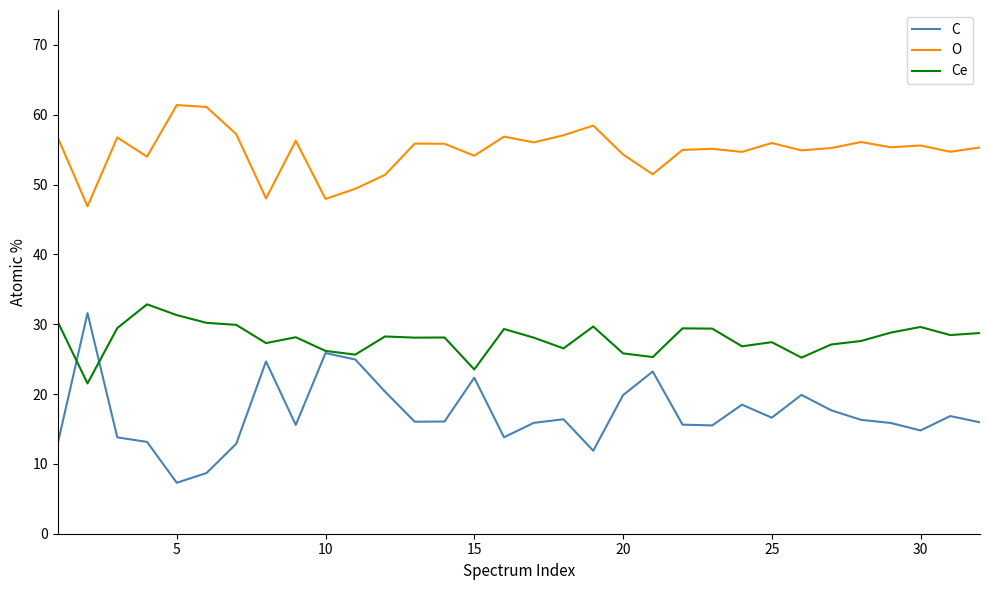

Which series has the widest spread of values?

C